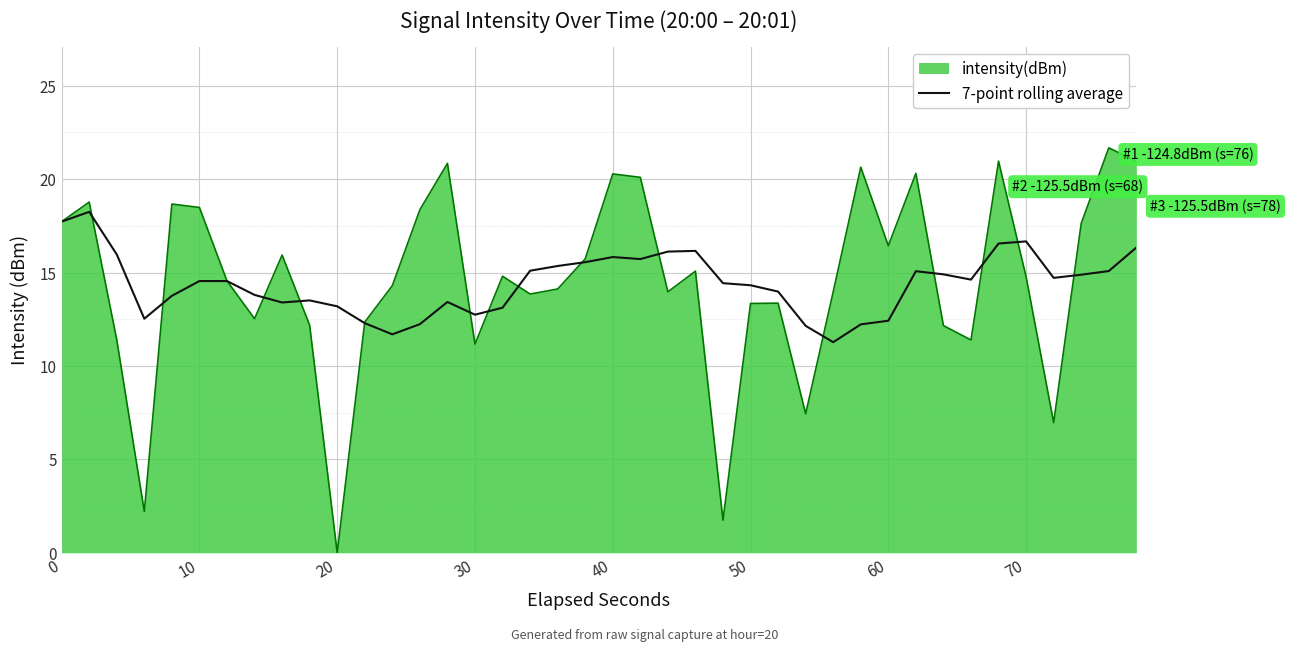

Which series has the largest range (max minus min)?

intensity(dBm)